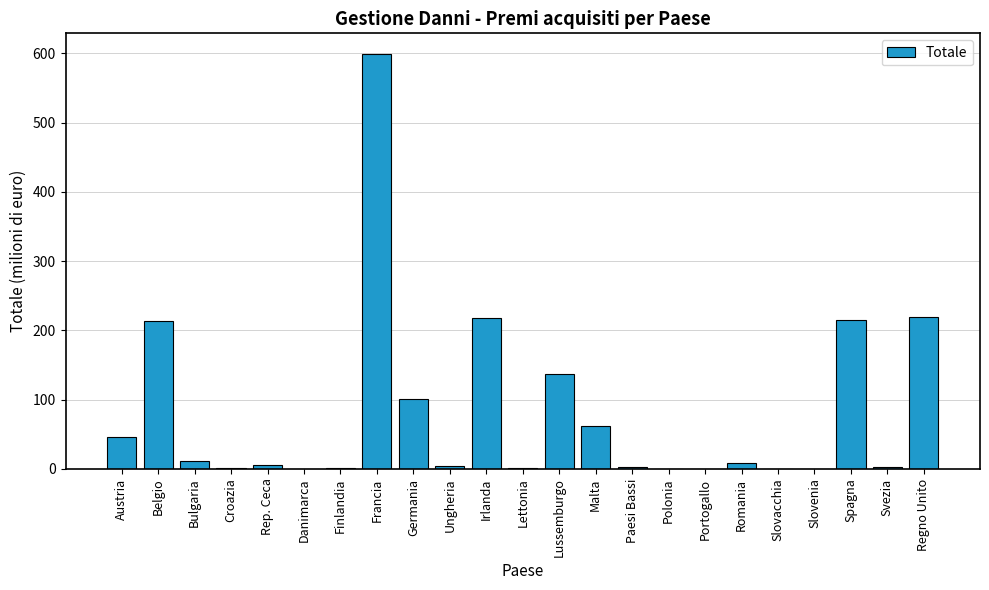

The chart shows a value of 101 at Germania. True or false?

True